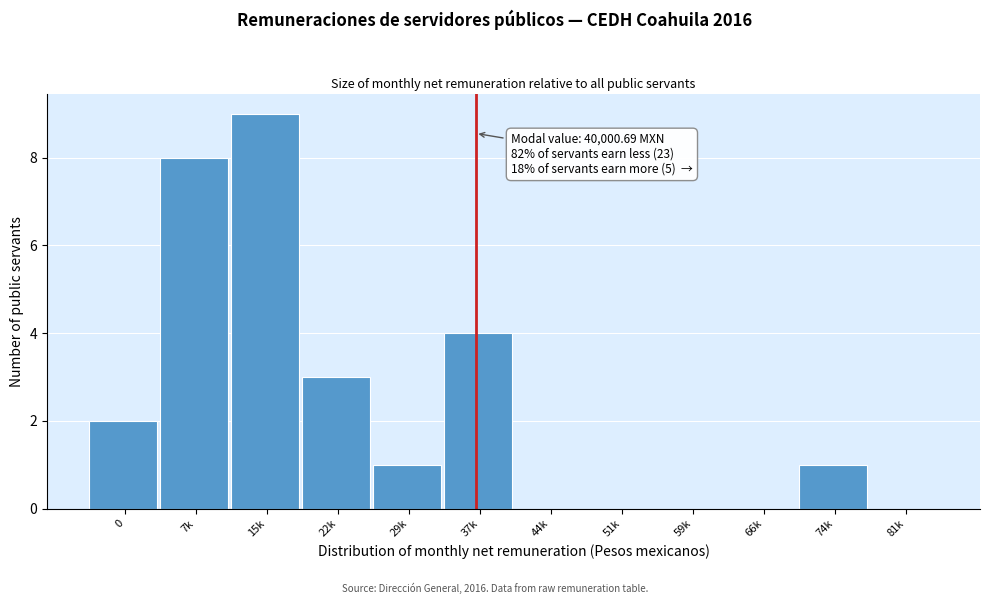

Reading left to right, list all the values displayed in this chart.

0=2	7k=8	15k=9	22k=3	29k=1	37k=4	44k=0	51k=0	59k=0	66k=0	74k=1	81k=0